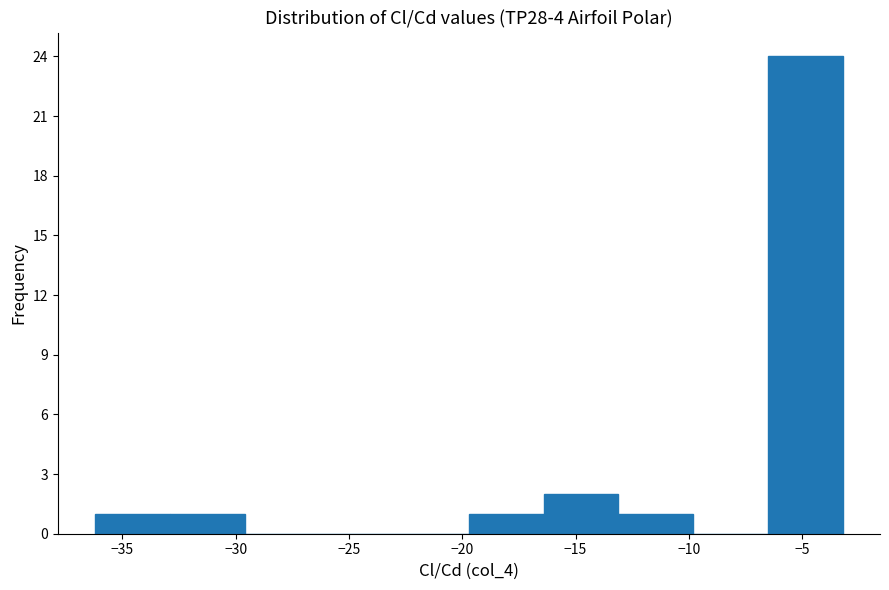

What is the height of the bar covering -19.5 to -16.5 on the x-axis? Neither the bar edges nor the heights are printed on the chart, so give them approximately, as read against the axes.

1